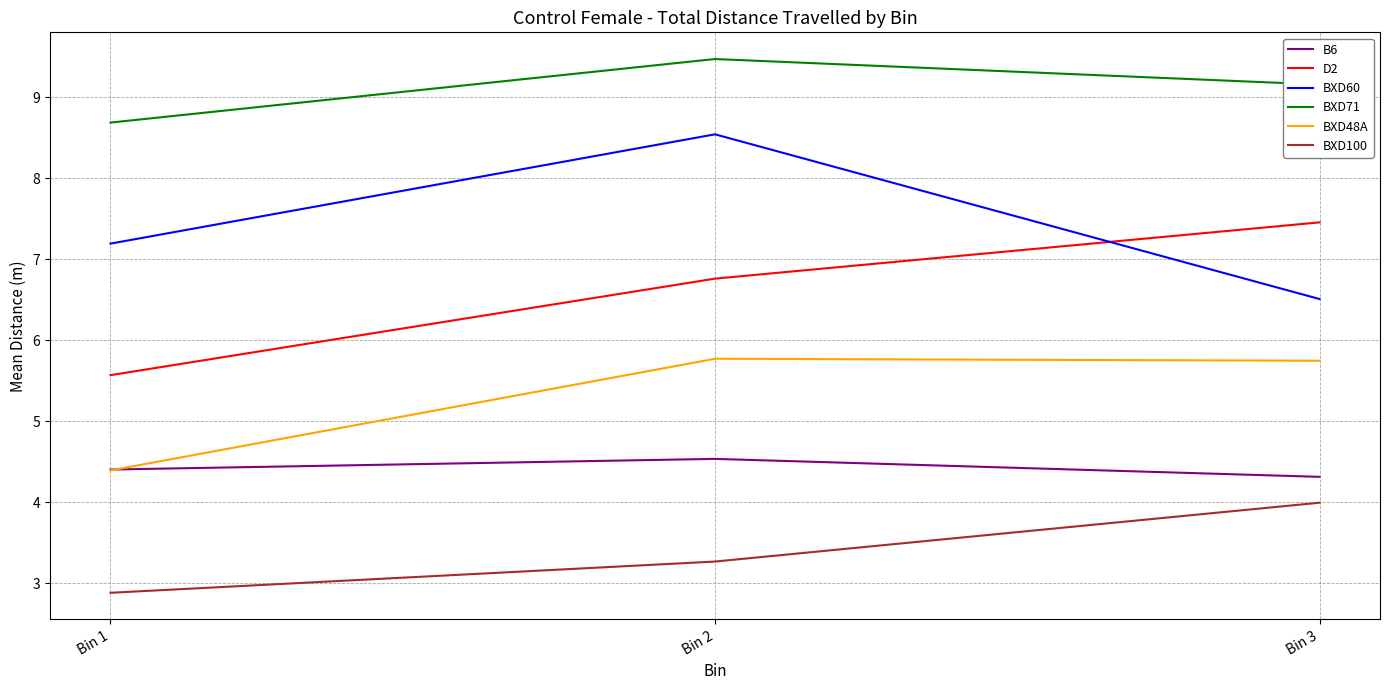

At which category does the chart reach its minimum across all series?

Bin 1